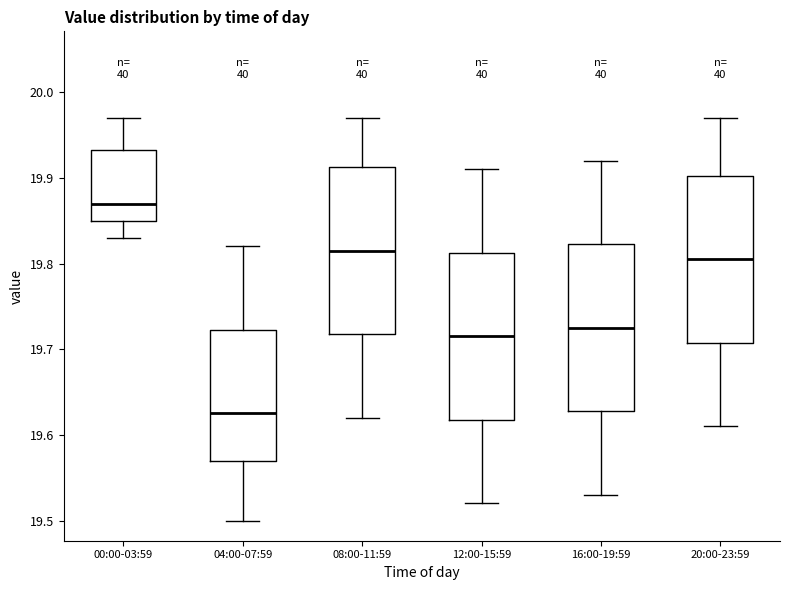

Reading left to right, transcribe this box plot: for each box, give where its median line is, the range the box spans, and where its two whiskers end, as read against the y-axis. The values are not printed on the chart, so give them approximately, as read against the axis.

00:00-03:59: median 19.87, box 19.85 to 19.93, whiskers 19.83 to 19.97
04:00-07:59: median 19.63, box 19.57 to 19.72, whiskers 19.50 to 19.82
08:00-11:59: median 19.82, box 19.72 to 19.91, whiskers 19.62 to 19.97
12:00-15:59: median 19.72, box 19.62 to 19.81, whiskers 19.52 to 19.91
16:00-19:59: median 19.73, box 19.63 to 19.82, whiskers 19.53 to 19.92
20:00-23:59: median 19.81, box 19.71 to 19.90, whiskers 19.61 to 19.97